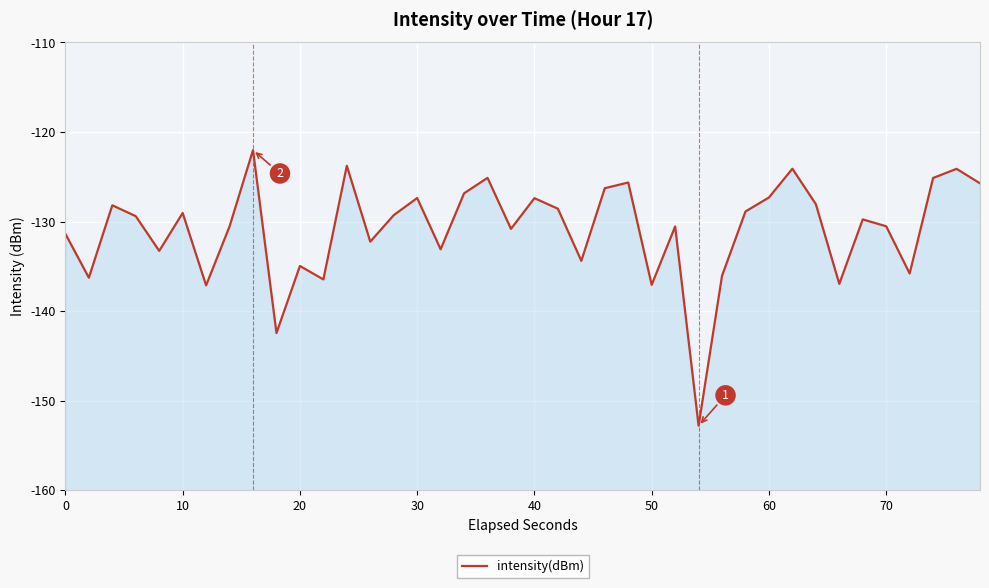

The value at 32 is -186.5. True or false?

False